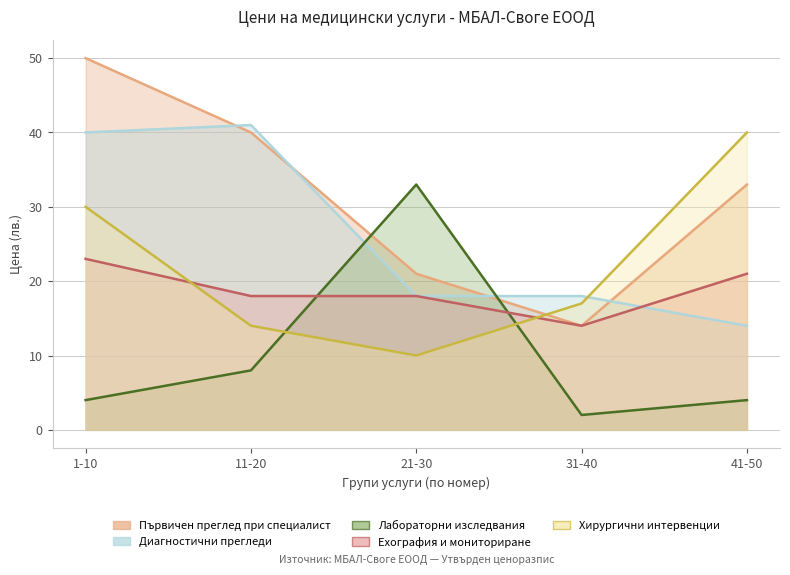

Between 11-20 and 21-30, which series saw the biggest shift?

Лабораторни изследвания